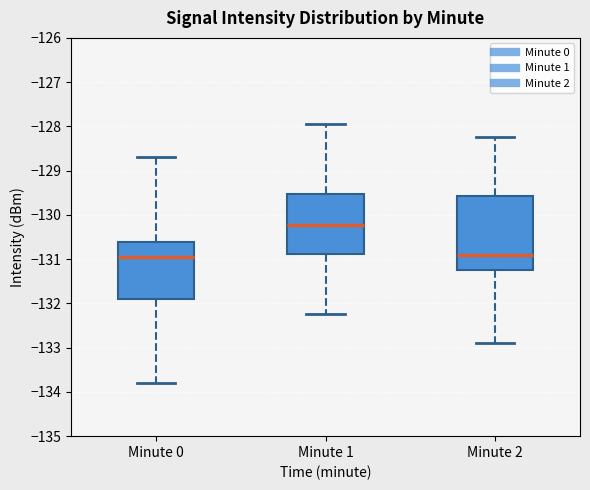

Which box is the tallest, from its lower edge to its upper edge?

Minute 2